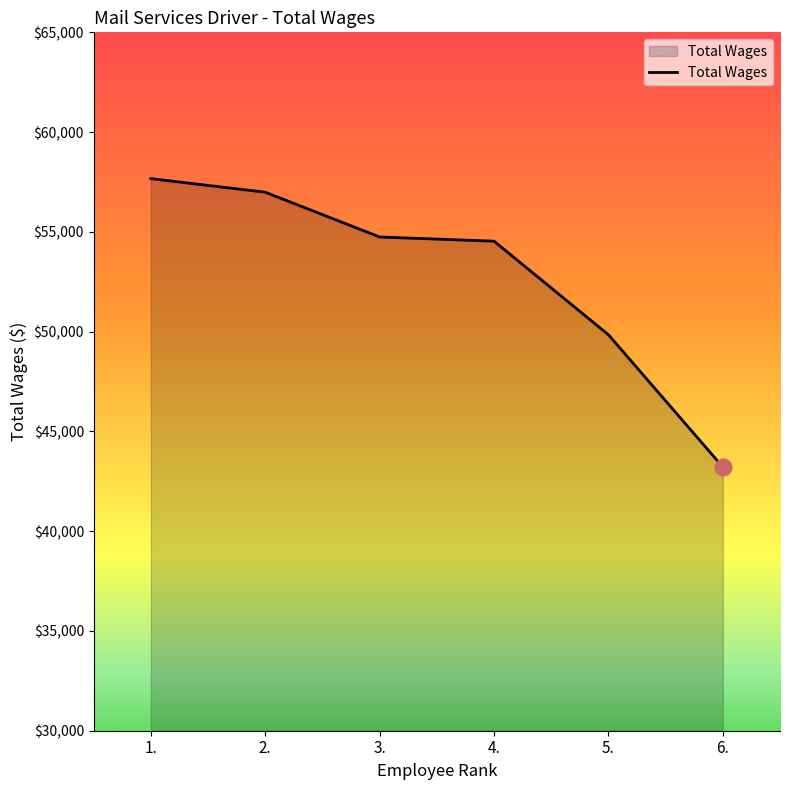

Which category has the highest value across all series?

1.